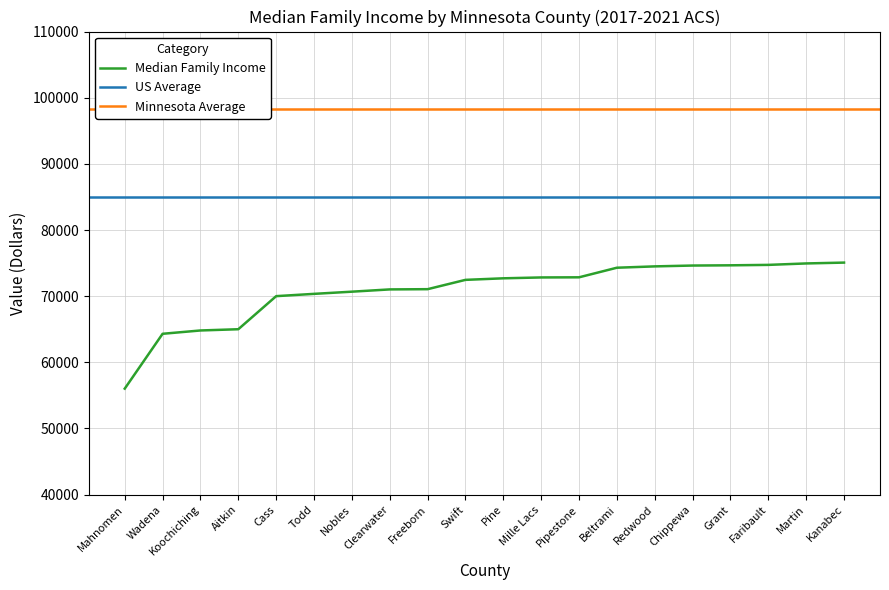

What is the minimum value shown in the chart?

56020